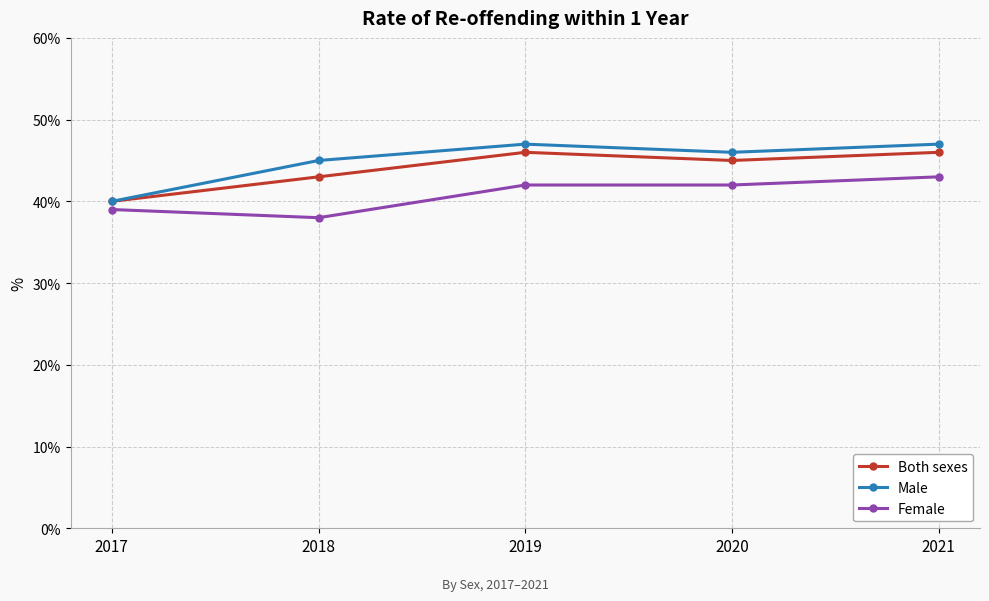

True or false: Female and Both sexes intersect in this chart.

False